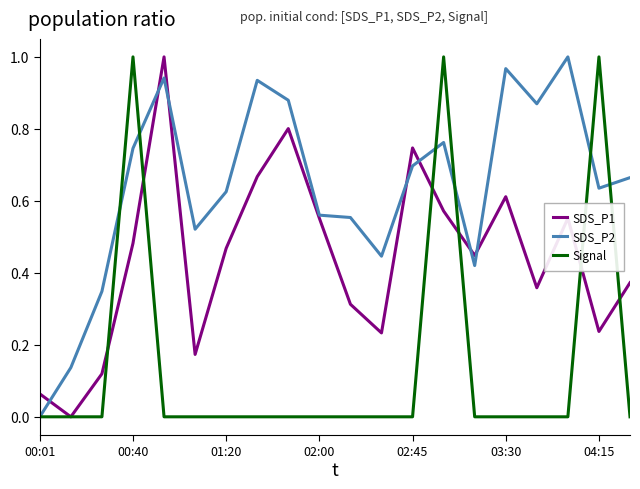

Which series has the largest total across all categories?

SDS_P2